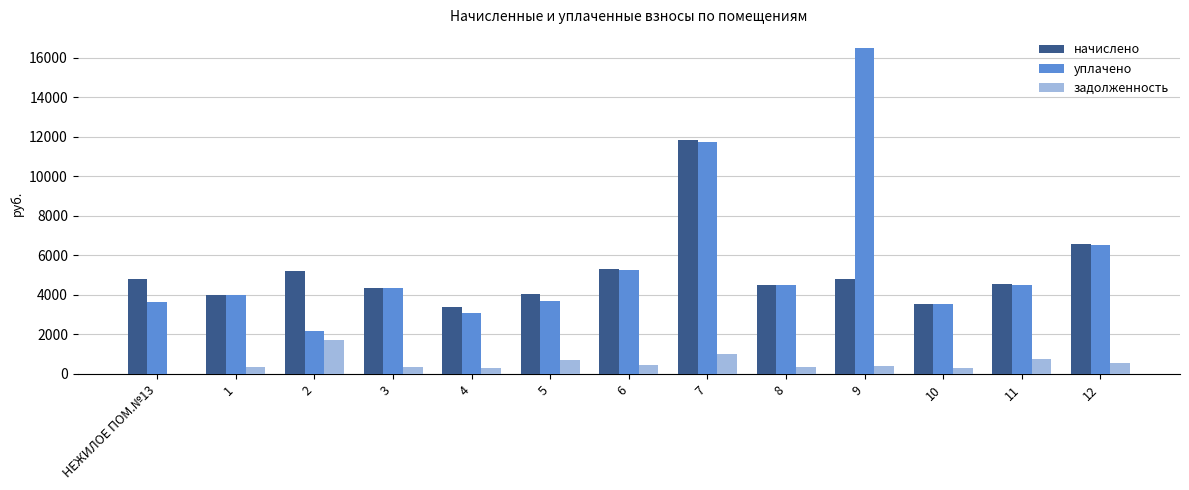

What is the maximum value for начислено?

11807.2